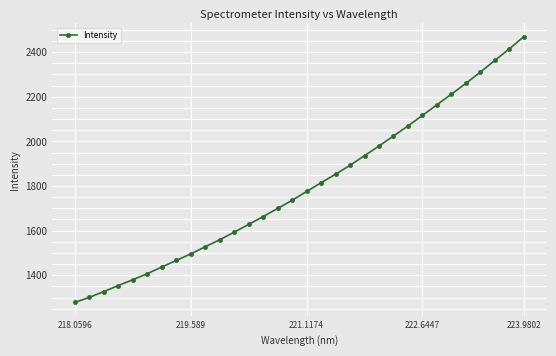

What is the value of the 28th point from the left?

2260.0